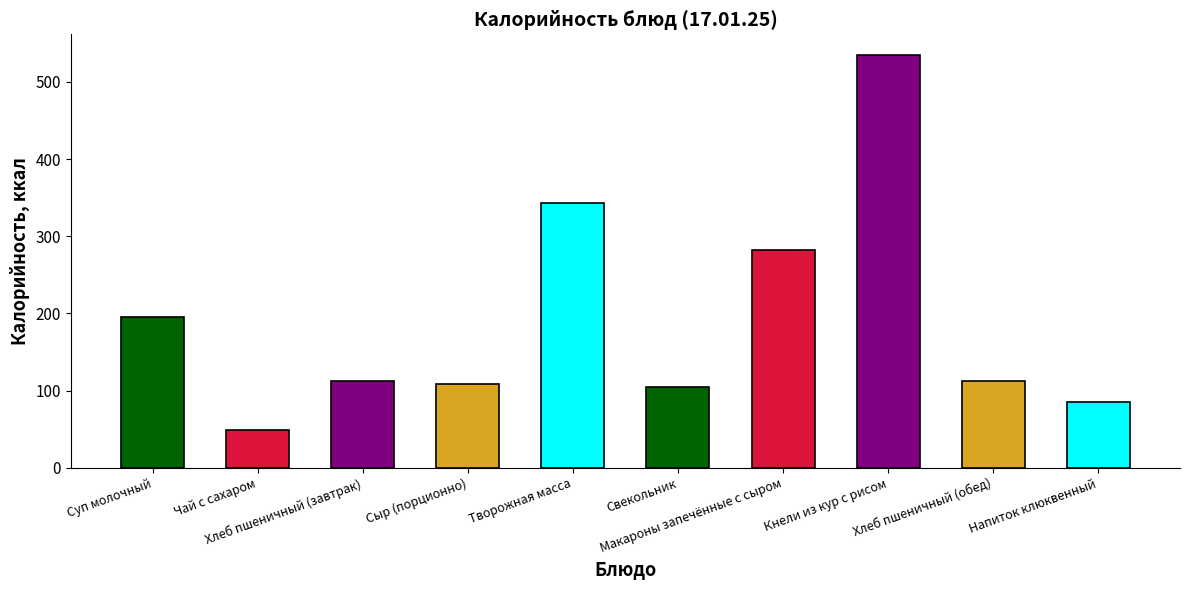

Which category has the lowest value across all series?

Чай с сахаром